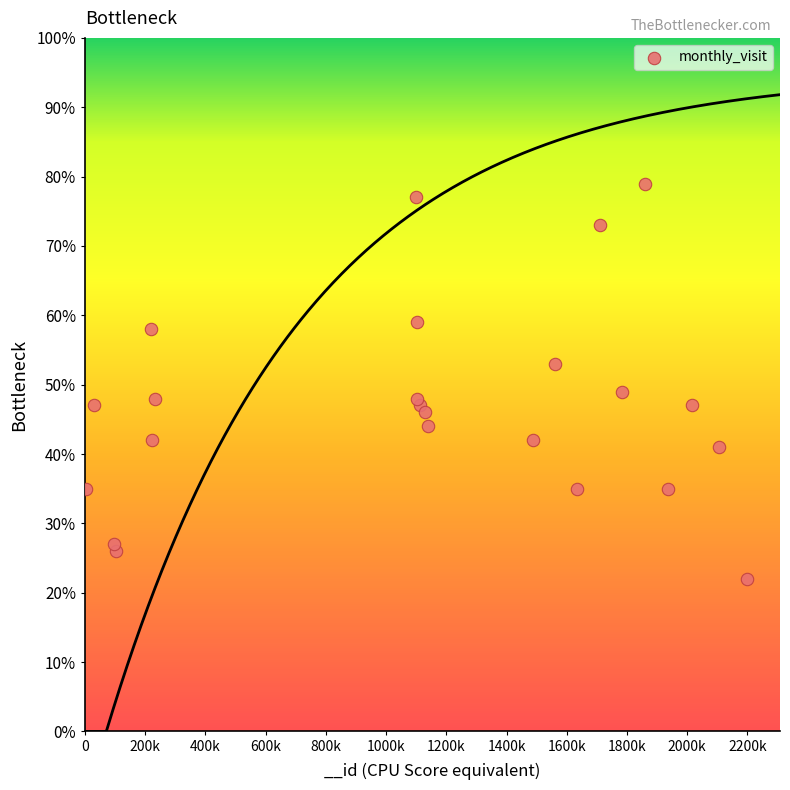

What Y value in the scatter plot is closest to 50?

49